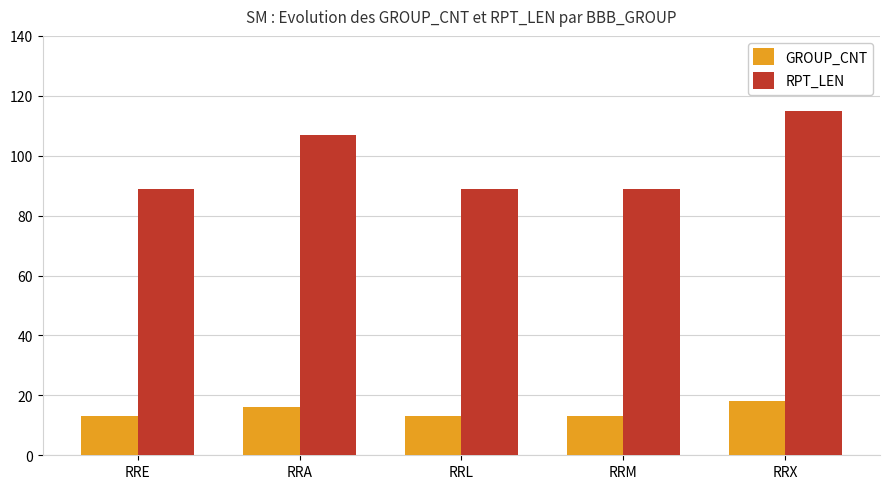

Does the chart contain any negative values?

No